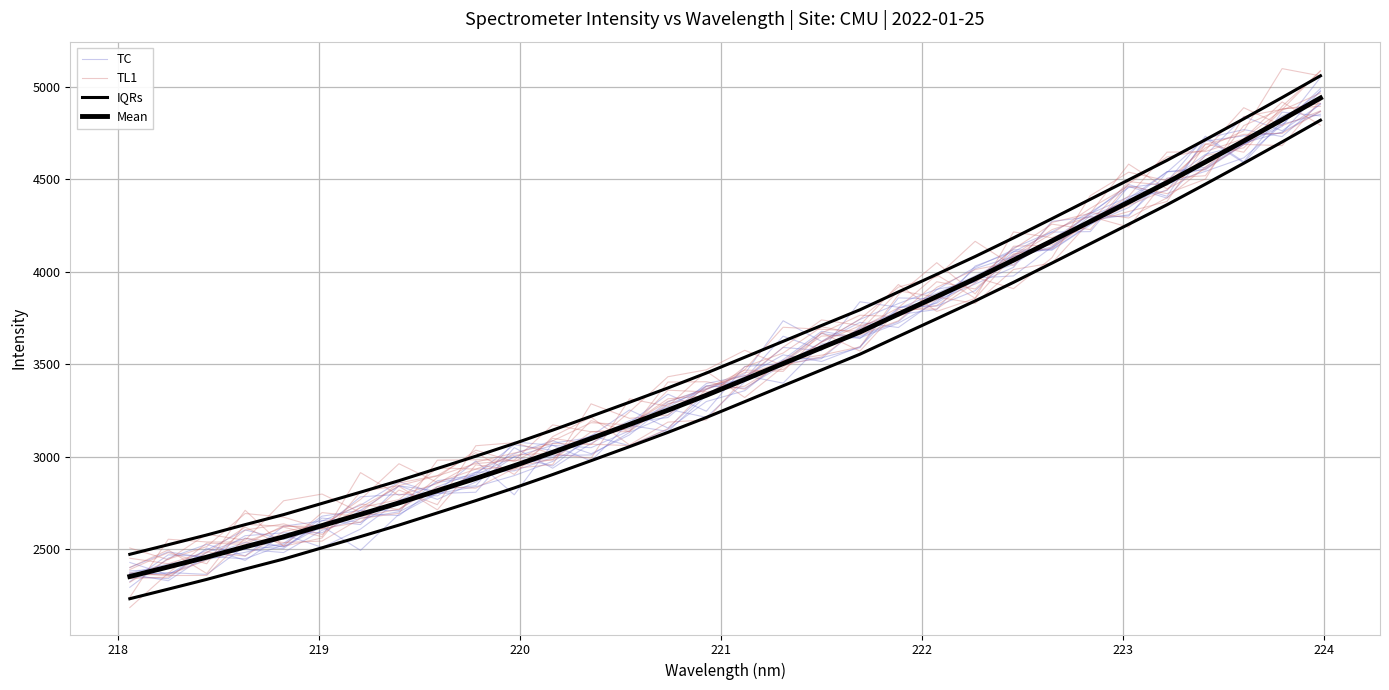

True or false: Mean and TL1 cross at least once.

True